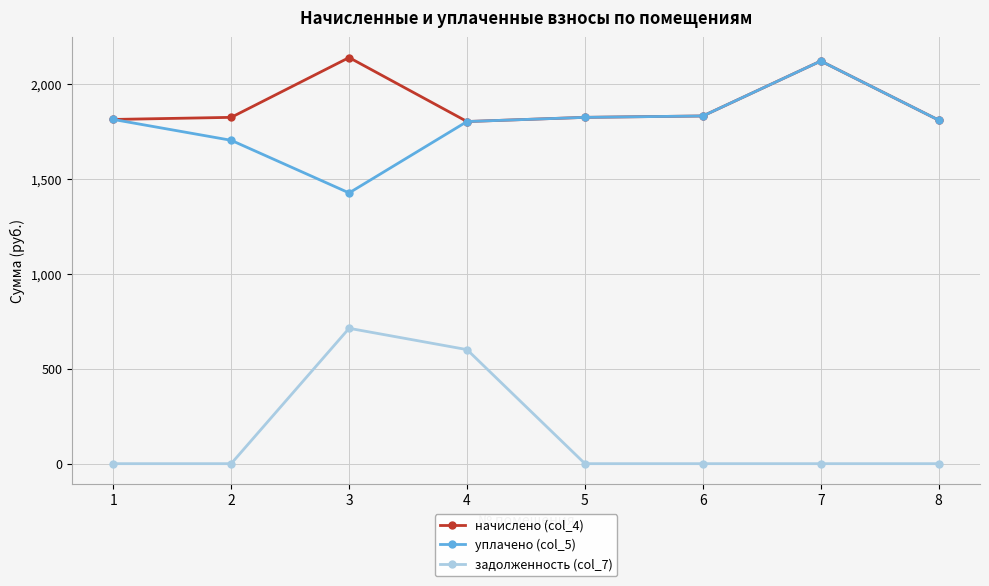

Count the number of categories in the chart.

8